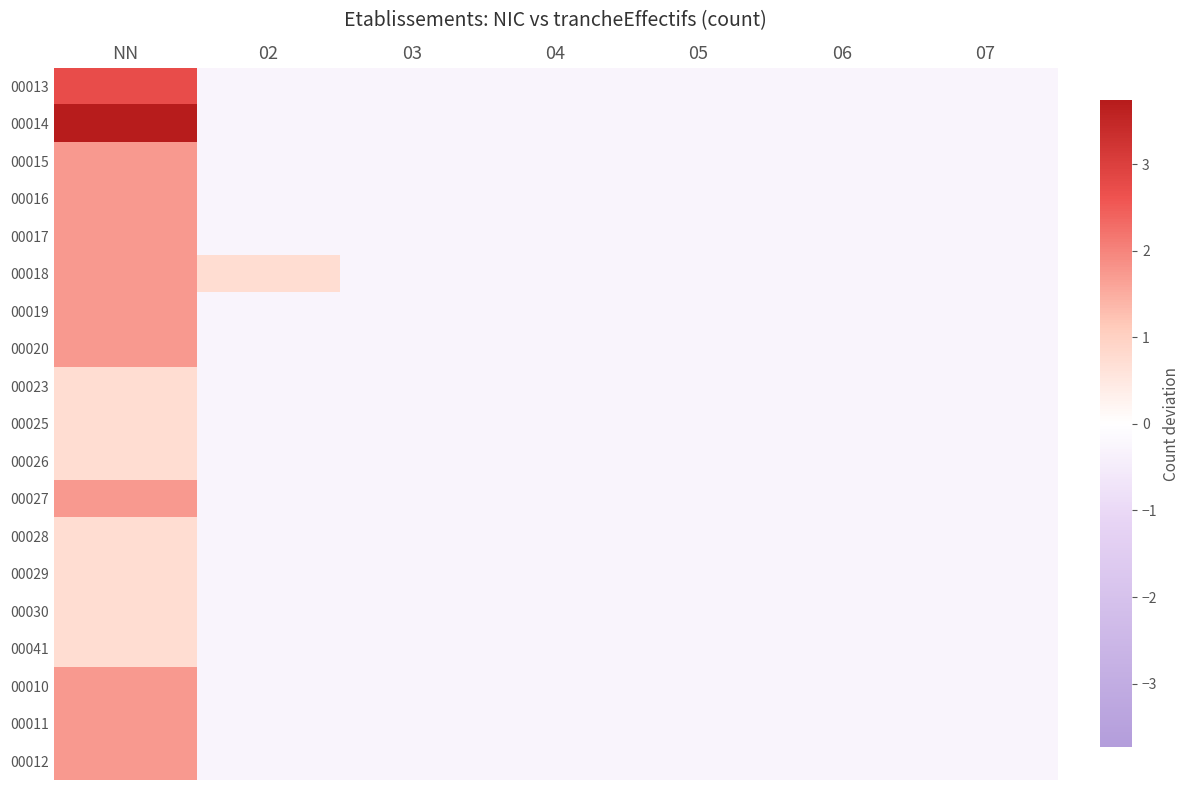

What is the difference between the highest and lowest values at NN?

3.0